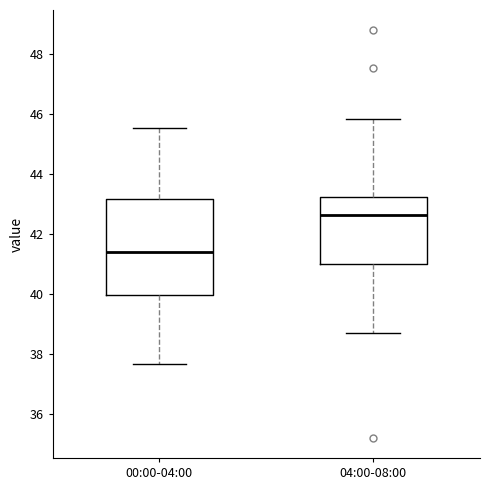

Which box has the highest median line?

04:00-08:00